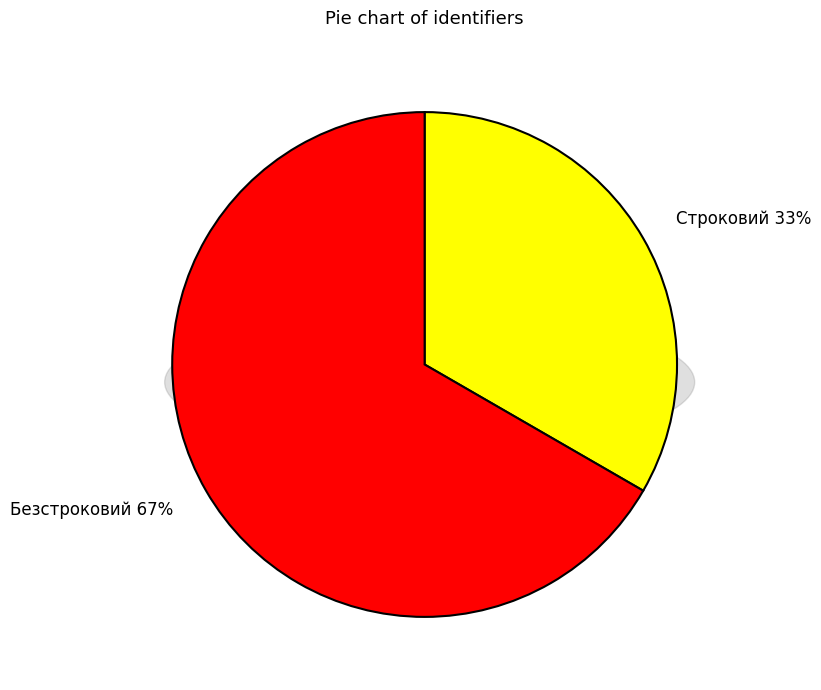

What is the majority slice?

Безстроковий